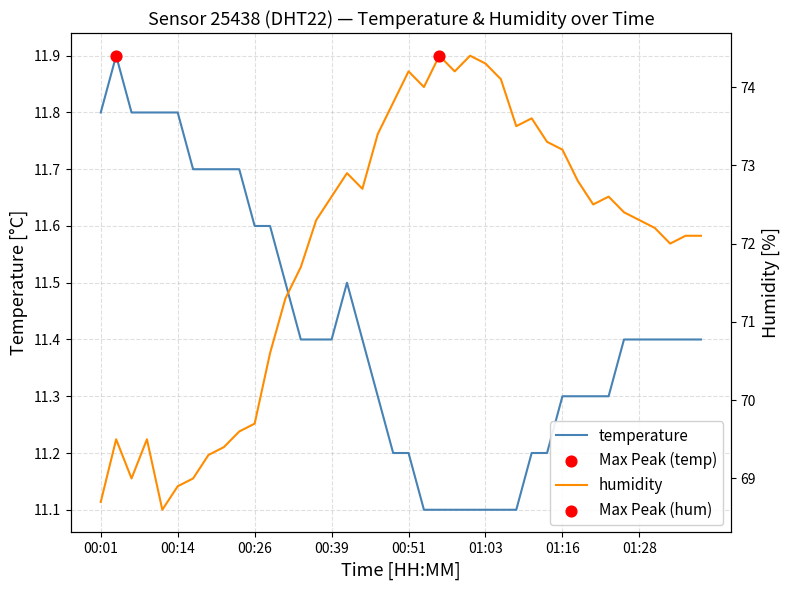

At how many categories does at least one series exceed 14?

40